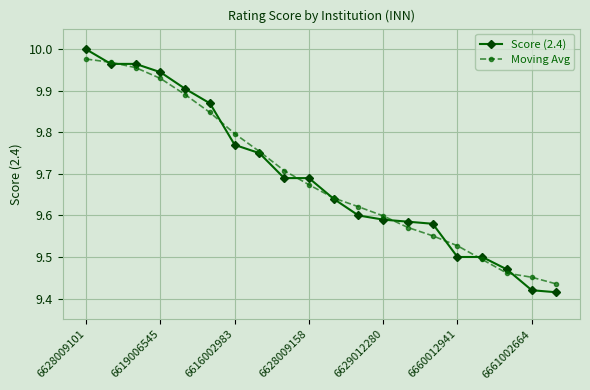

Which series has the widest spread of values?

Score (2.4)